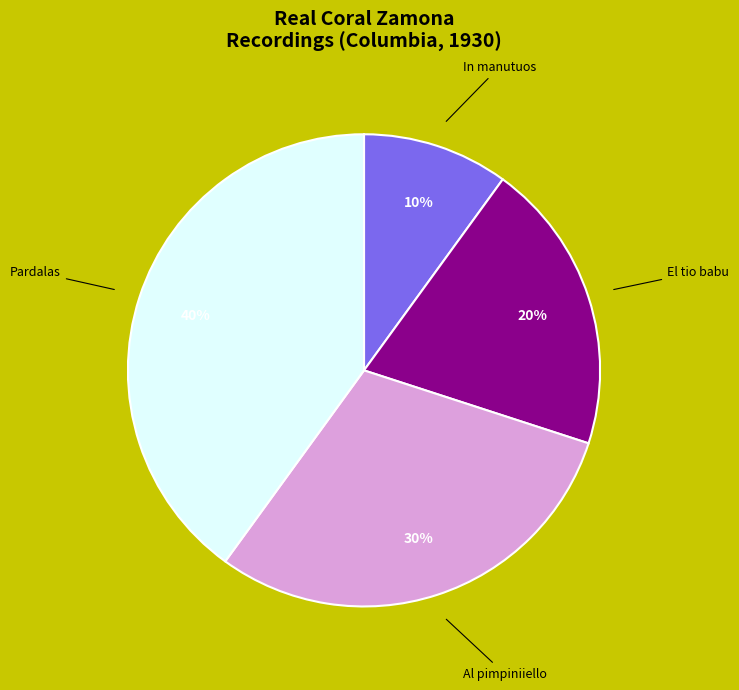

Approximately how many times larger is the value at El tio babu compared to In manutuos?

2.0